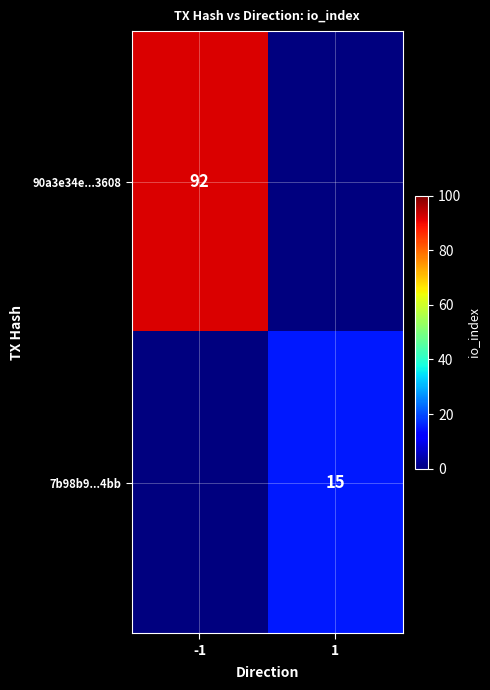

Is it true that 7b98b9...4bb equals 15 at 1?

True